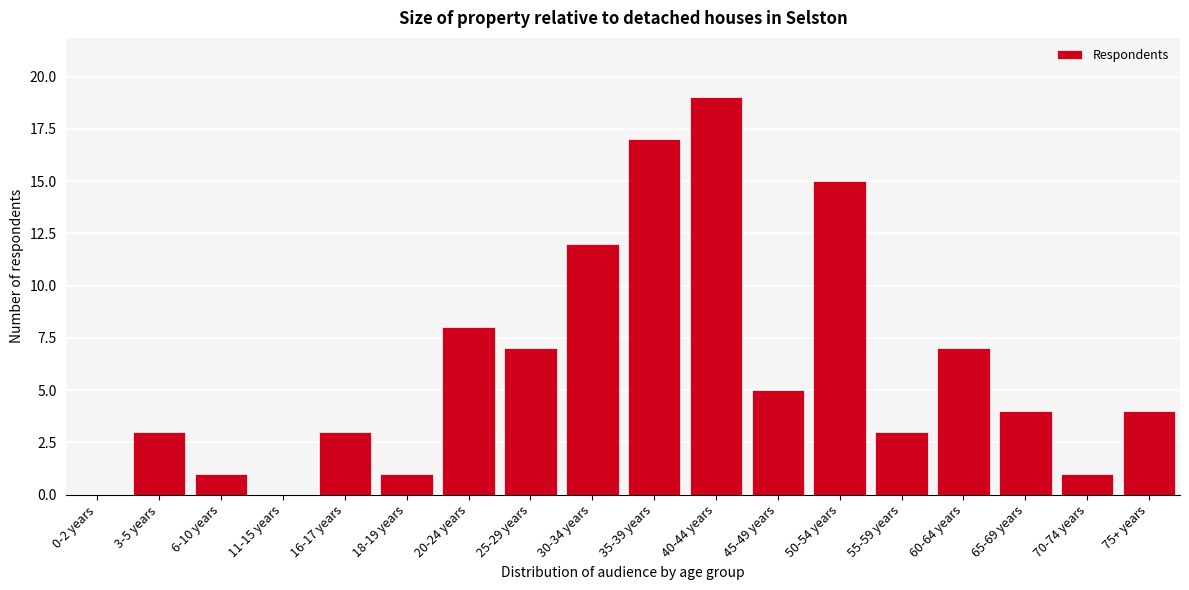

Reading left to right, extract all data points from this chart.

0-2 years=0	3-5 years=3	6-10 years=1	11-15 years=0	16-17 years=3	18-19 years=1	20-24 years=8	25-29 years=7	30-34 years=12	35-39 years=17	40-44 years=19	45-49 years=5	50-54 years=15	55-59 years=3	60-64 years=7	65-69 years=4	70-74 years=1	75+ years=4